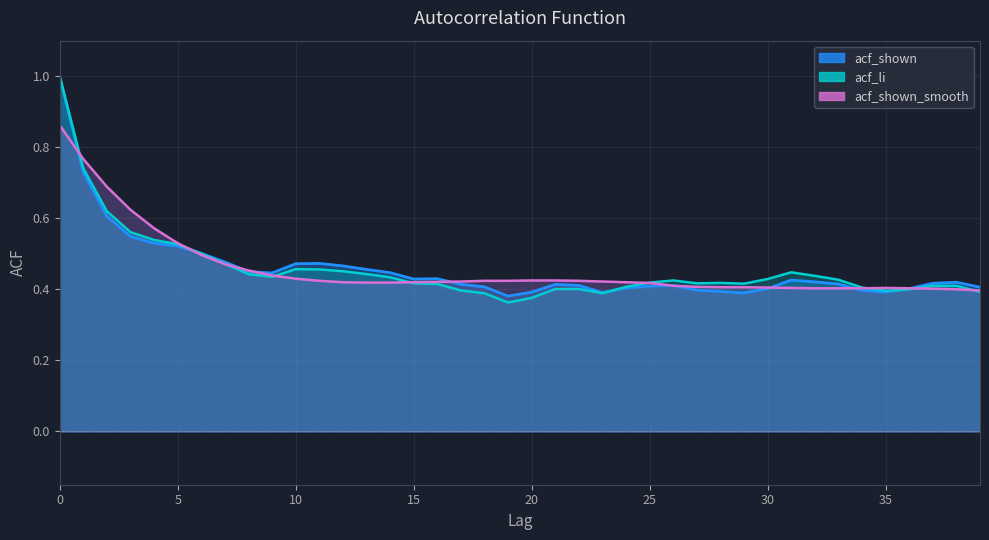

Between which two adjacent categories do acf_shown and acf_shown_smooth first intersect?

0 and 1